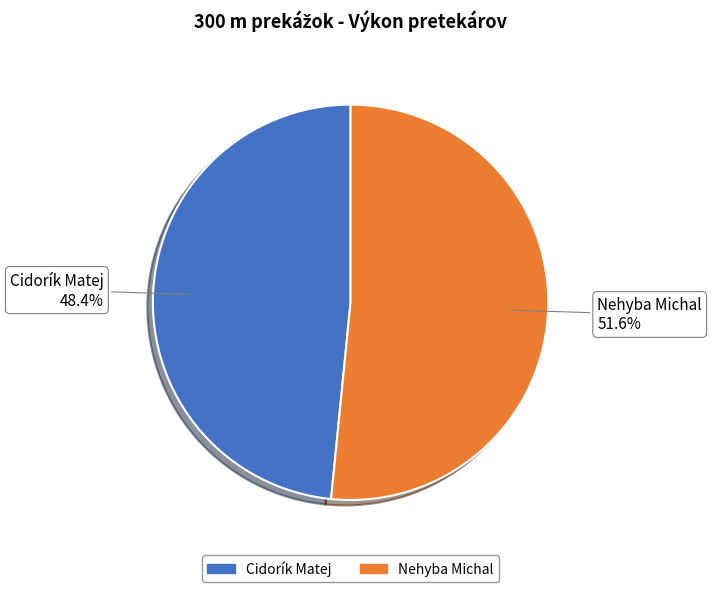

To the nearest percent, what is the combined percentage of Nehyba Michal and Cidorík Matej?

100%